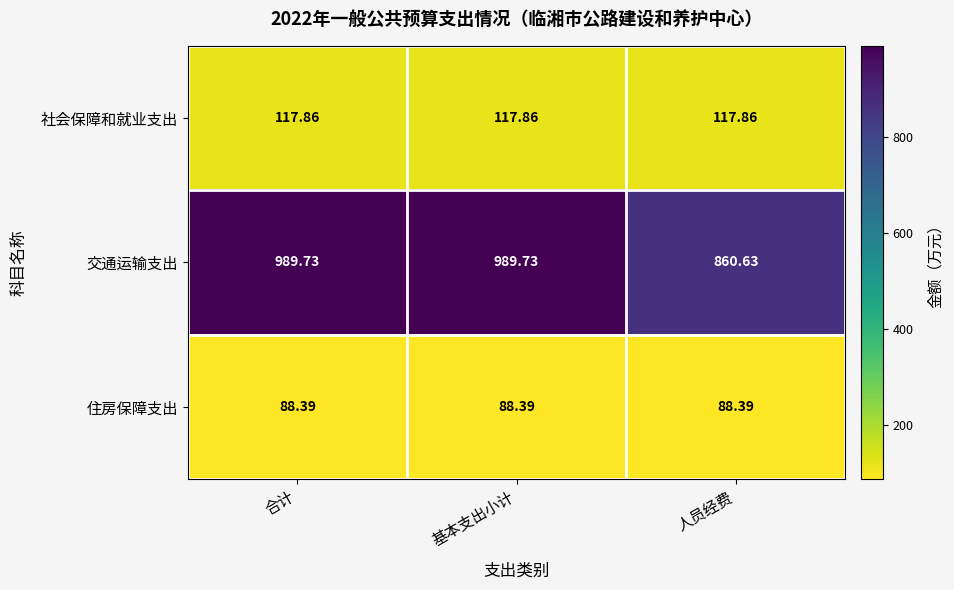

At how many categories does at least one series exceed 525?

3